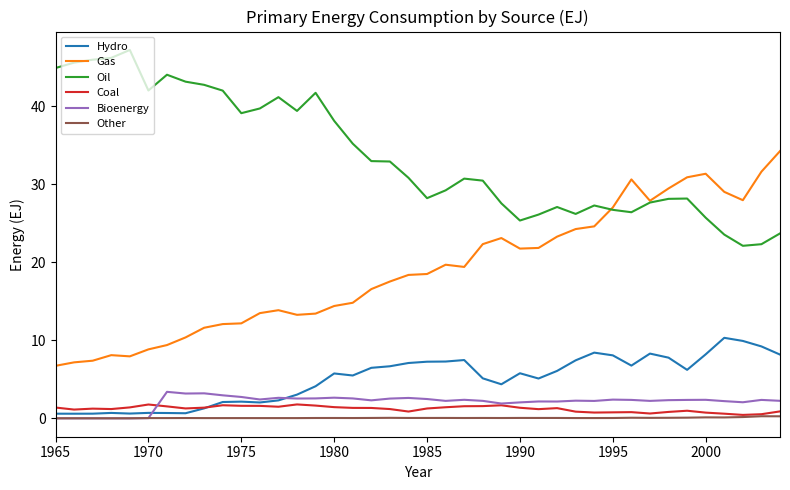

True or false: Gas and Hydro cross at least once.

False